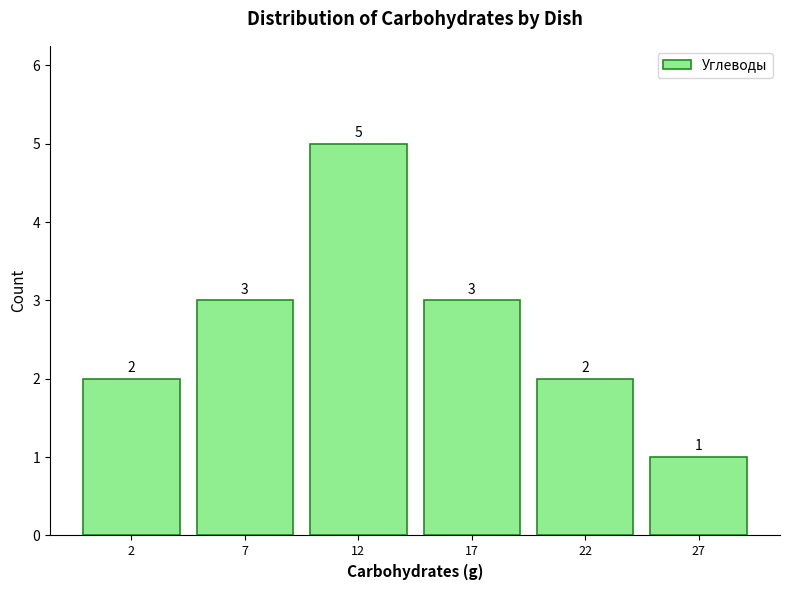

Reading left to right, extract all data points from this chart.

2=2	7=3	12=5	17=3	22=2	27=1